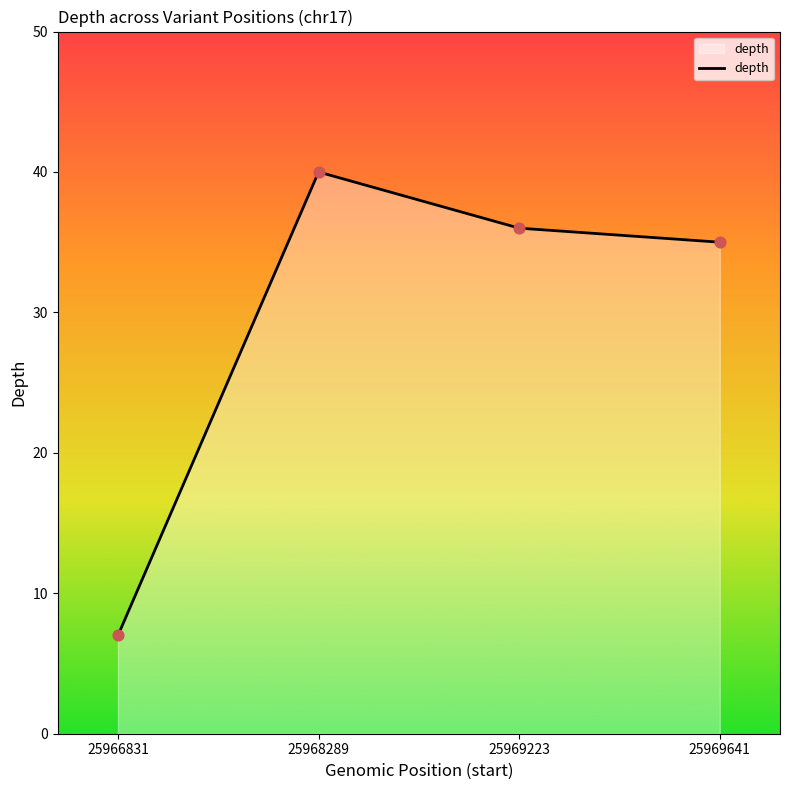

What is the change in value from 25969223 to 25969641?

-1